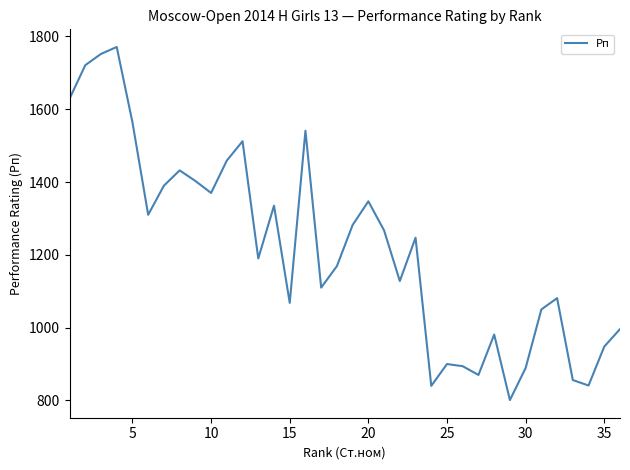

Count the number of data series in this chart.

1